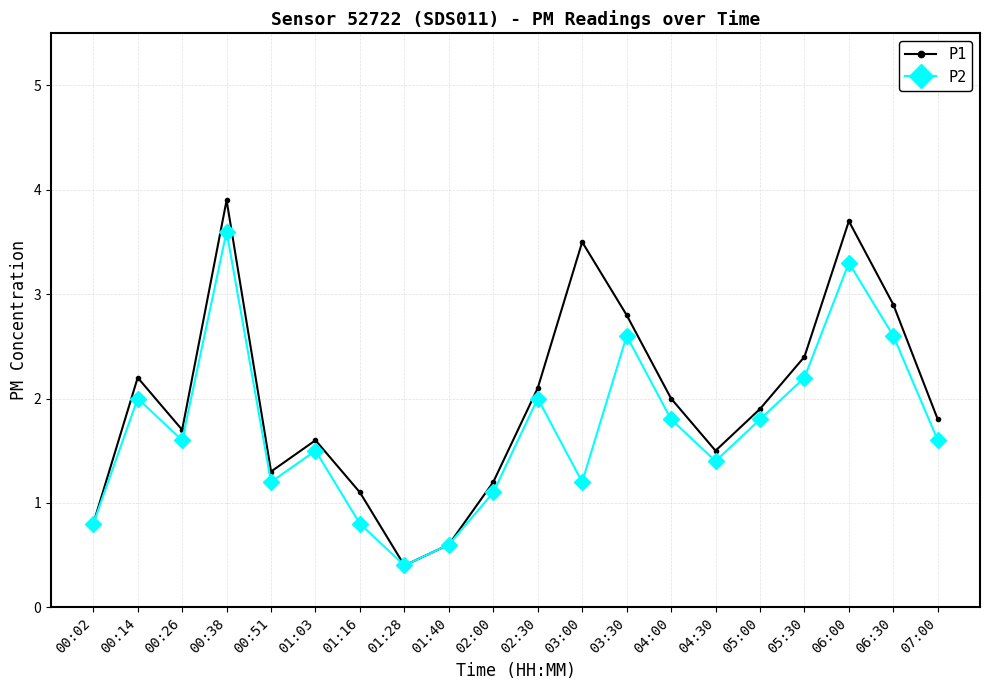

Does the chart have visible grid lines?

Yes